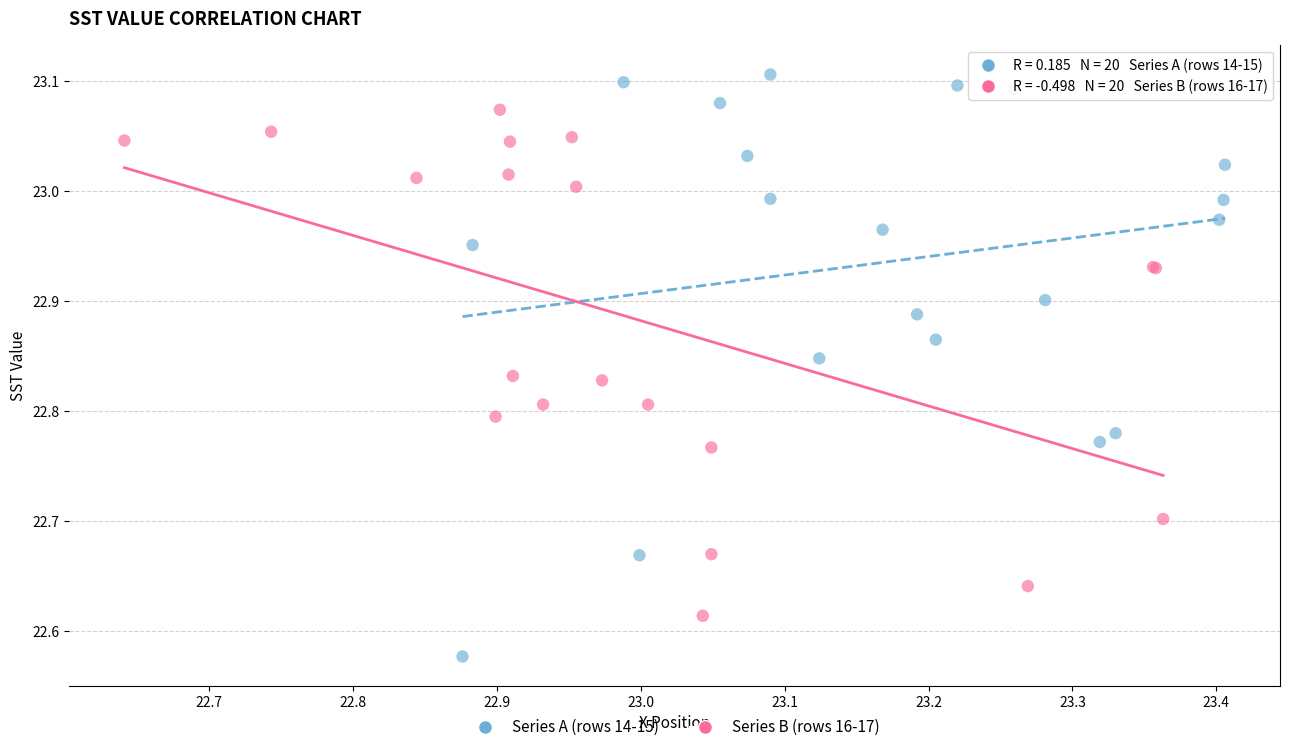

Which series reaches the minimum Y coordinate?

Series A (rows 14-15)